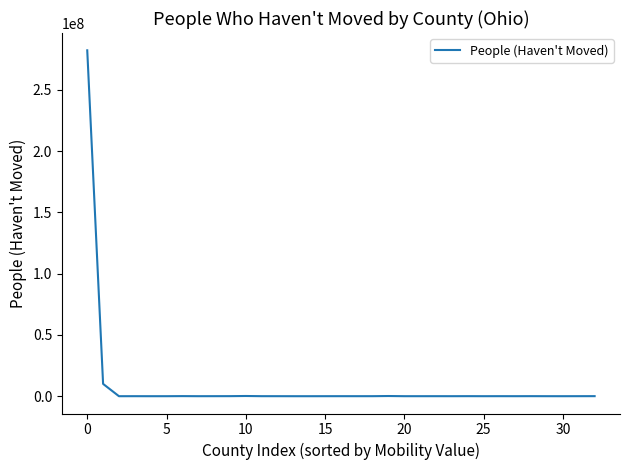

What is the greatest value displayed?

282348858